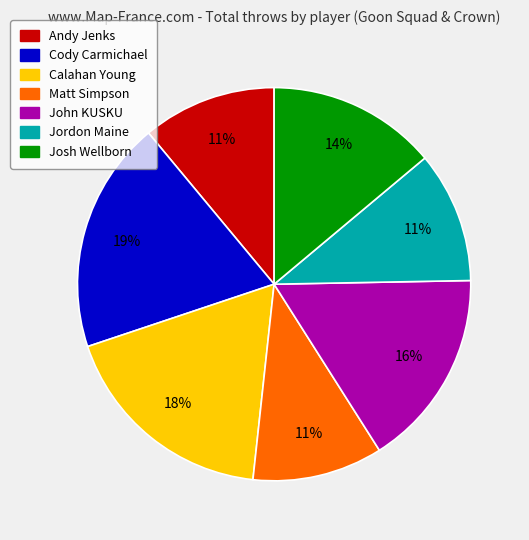

Count the number of slices in the pie.

7